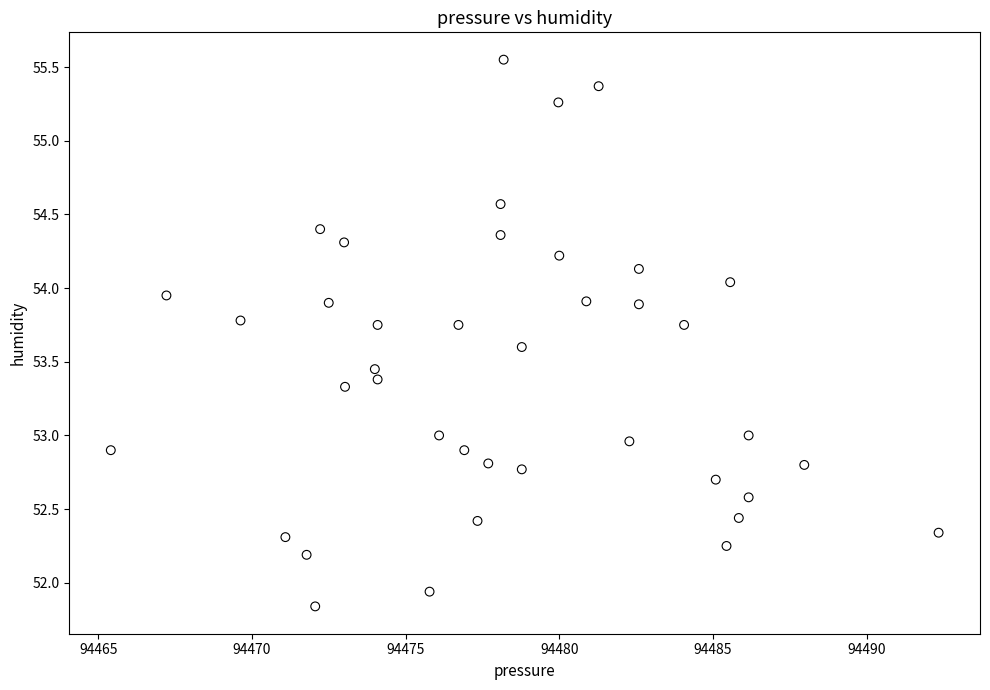

What is the range of Y values (max minus min)?

3.7